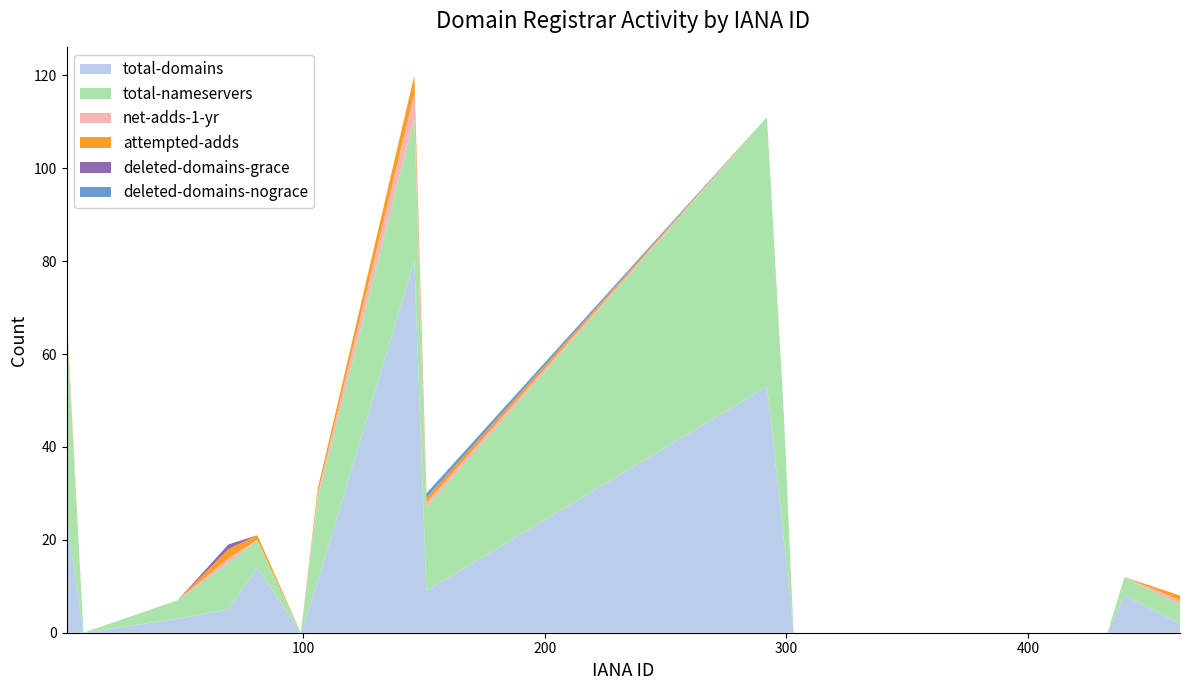

Reading left to right, what are all the values shown in this chart?

total-domains: 2=25	9=0	48=3	69=5	81=14	99=0	106=11	146=80	151=9	292=53	299=20	303=0	433=0	440=8	463=2
total-nameservers: 2=42	9=0	48=4	69=10	81=6	99=0	106=18	146=31	151=18	292=58	299=27	303=0	433=0	440=4	463=4
net-adds-1-yr: 2=1	9=0	48=0	69=1	81=0	99=0	106=1	146=5	151=1	292=0	299=0	303=0	433=0	440=0	463=1
attempted-adds: 2=1	9=0	48=0	69=2	81=1	99=0	106=1	146=4	151=1	292=0	299=0	303=0	433=0	440=0	463=1
deleted-domains-grace: 2=0	9=0	48=0	69=1	81=0	99=0	106=0	146=0	151=0	292=0	299=0	303=0	433=0	440=0	463=0
deleted-domains-nograce: 2=0	9=0	48=0	69=0	81=0	99=0	106=0	146=0	151=1	292=0	299=0	303=0	433=0	440=0	463=0